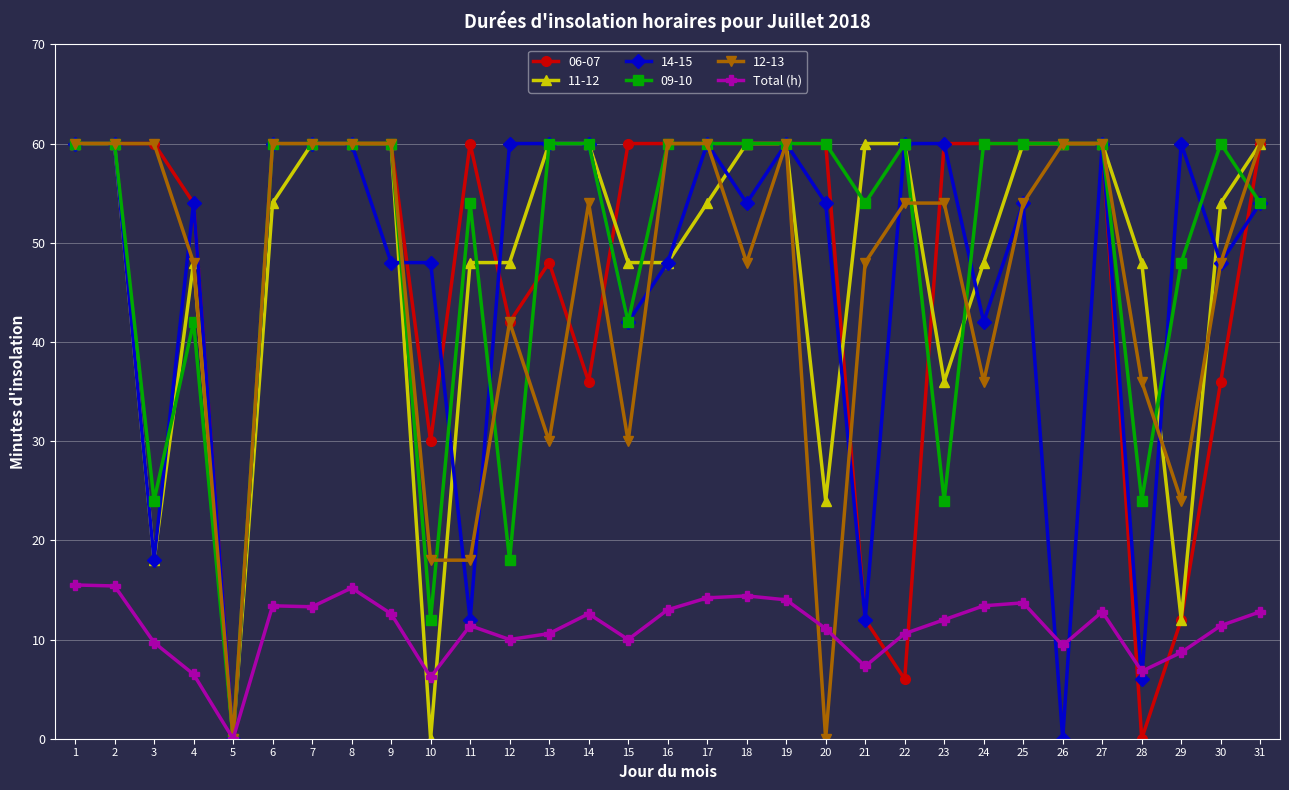

Between 10 and 14, which series saw the biggest shift?

11-12